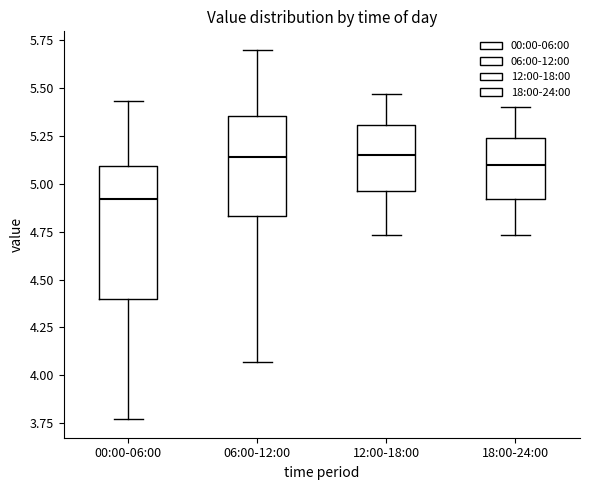

Which box is the tallest, from its lower edge to its upper edge?

00:00-06:00